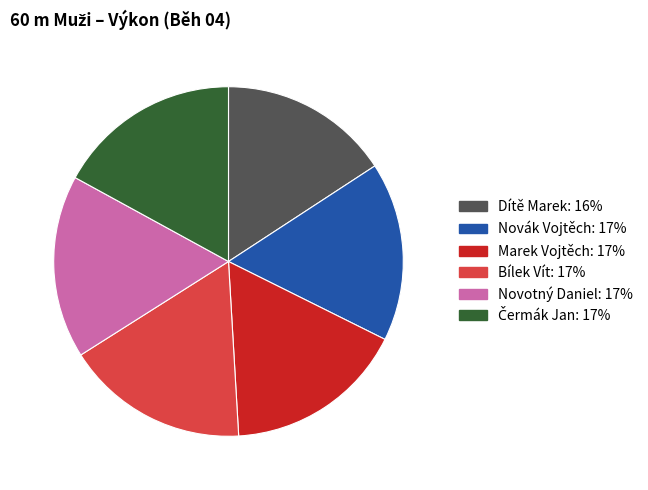

The Bílek Vít slice represents 17% of the pie. True or false?

True